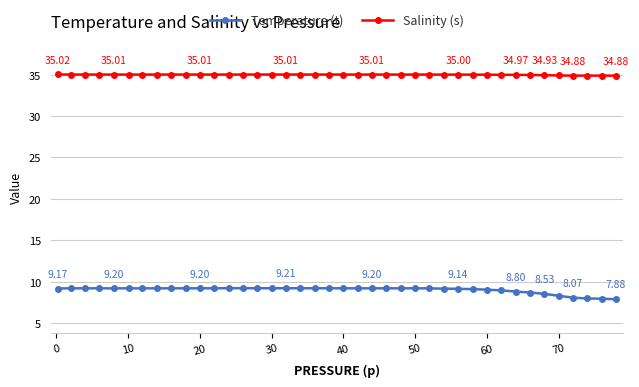

What is the sum of all Temperature (t) values?

359.9